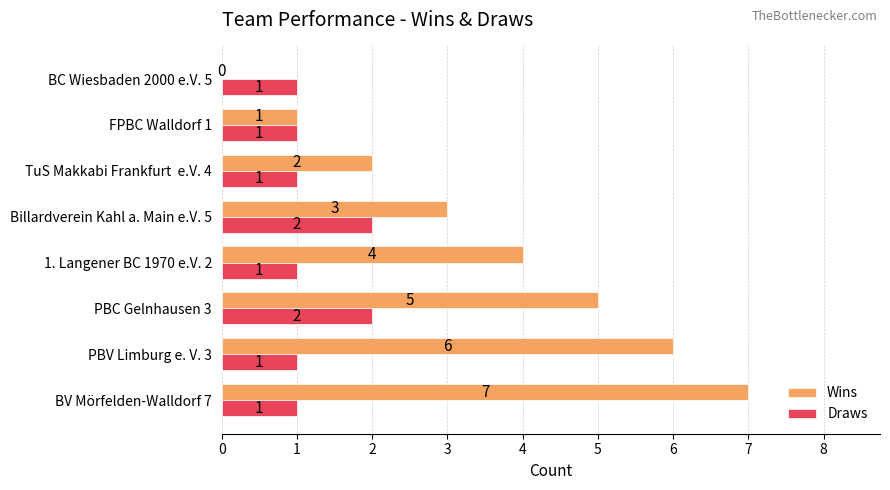

At which category is the sum across all series the highest?

BV Mörfelden-Walldorf 7